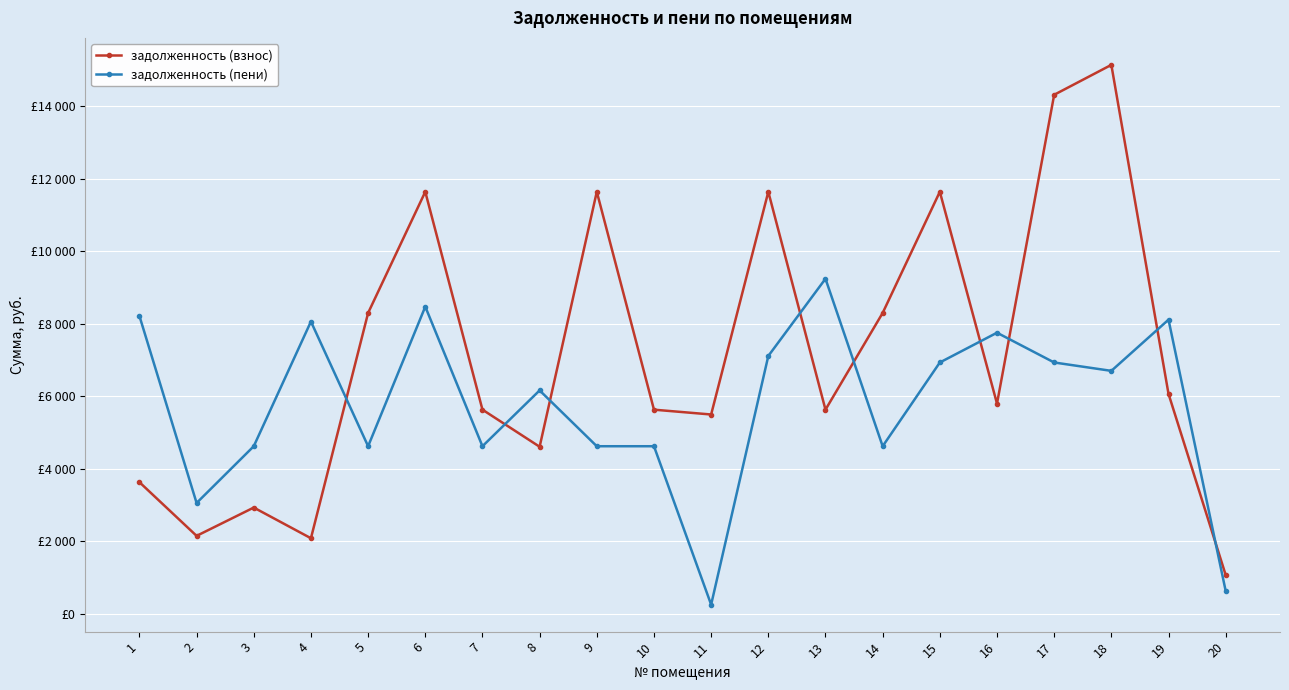

Is the value of задолженность (взнос) at 16 greater than the value of задолженность (пени) at 6?

No